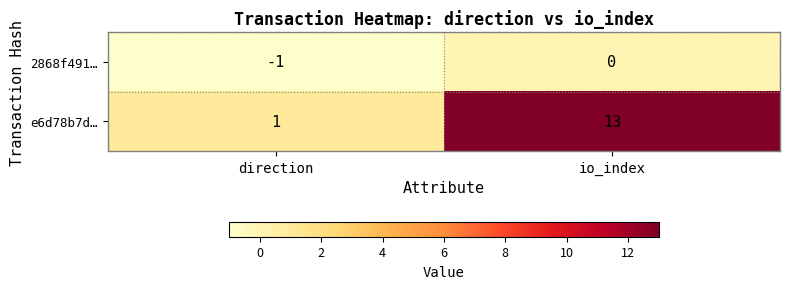

Reading left to right, what are all the values shown in this chart?

2868f491…: -1	0
e6d78b7d…: 1	13